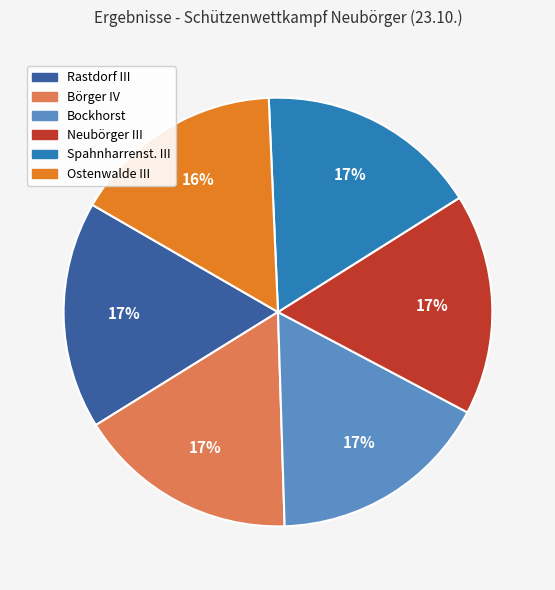

Is there any slice that represents more than half of the pie?

No